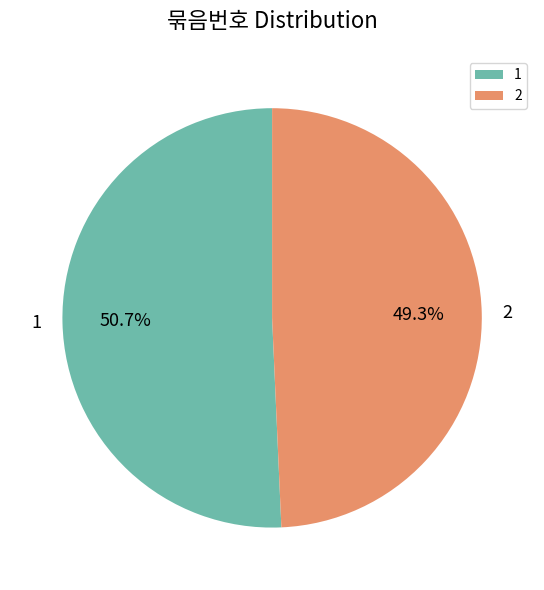

Which slice is the smallest?

2